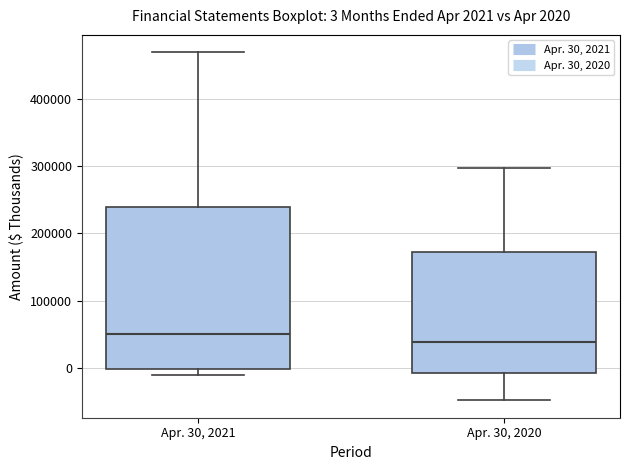

Which box is the tallest, from its lower edge to its upper edge?

Apr. 30, 2021